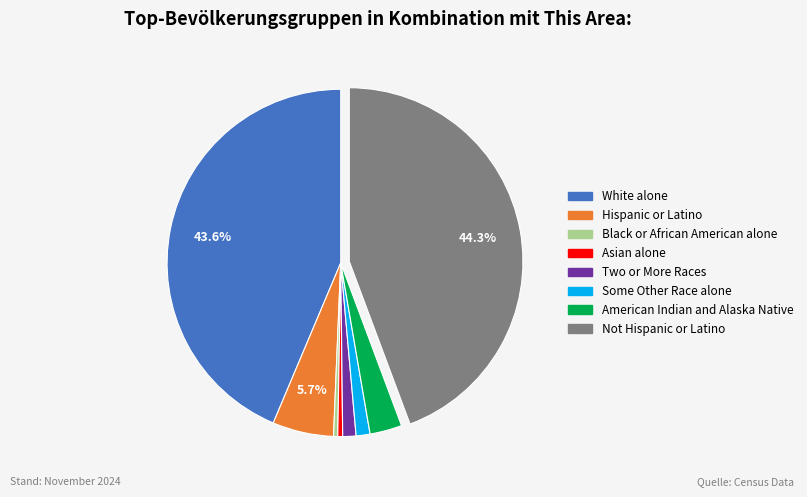

Is there any slice that represents more than half of the pie?

No